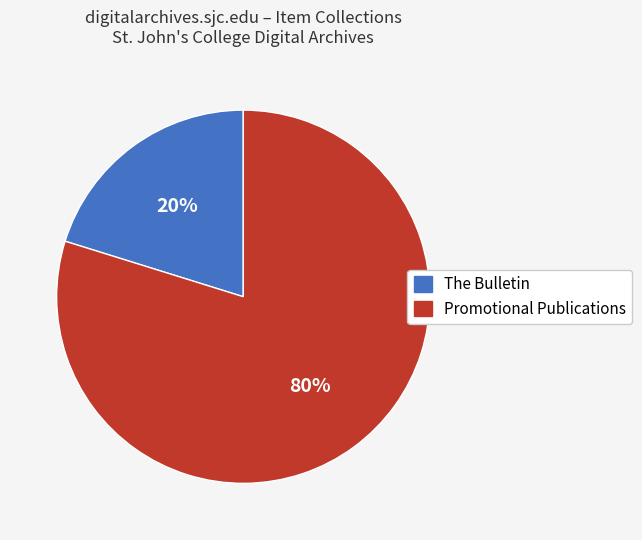

To the nearest percent, what is the difference between the largest and smallest slice percentages?

60%